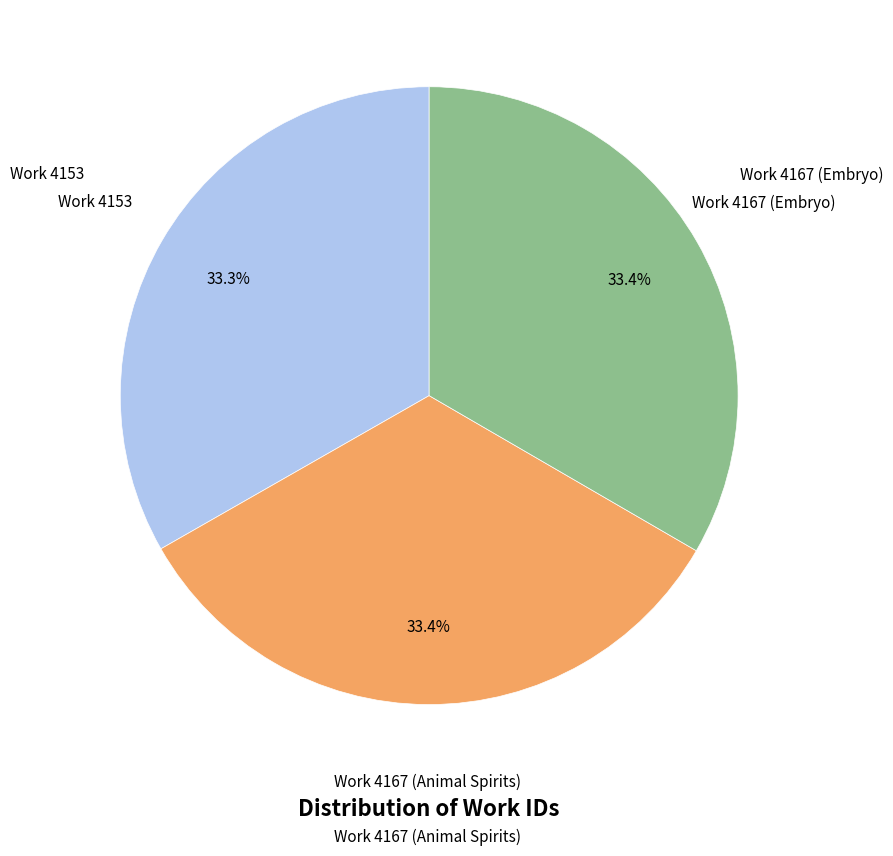

Does any single category account for the majority?

No